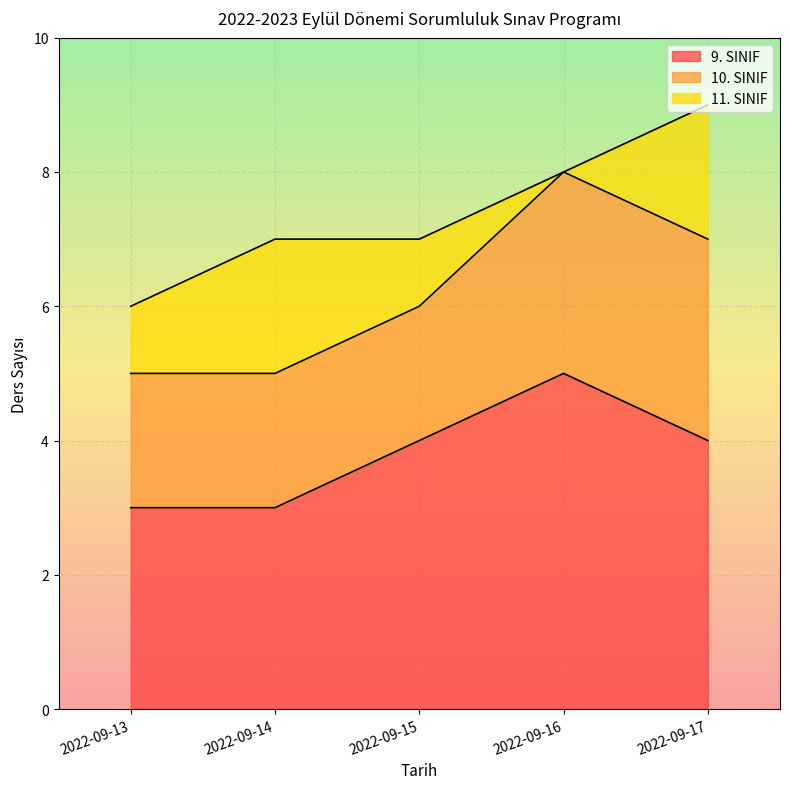

At which label does 10. SINIF reach its minimum?

2022-09-13